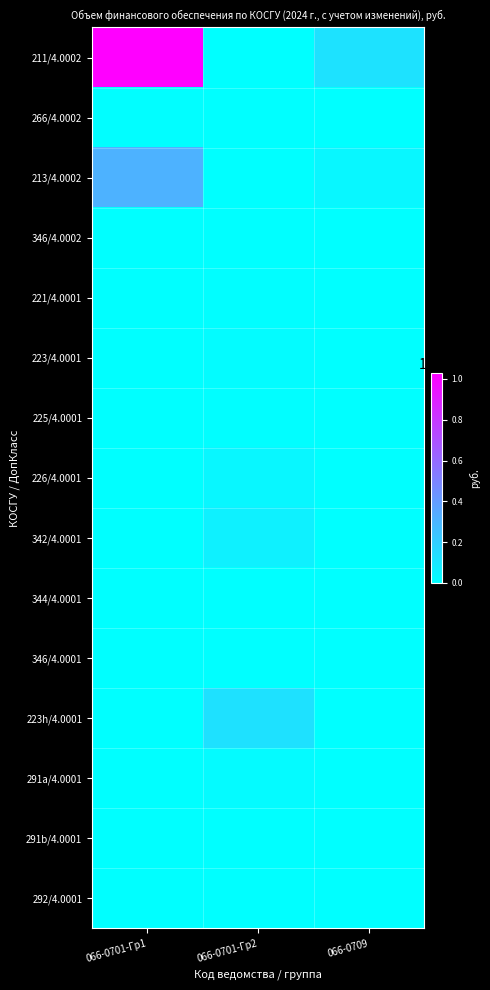

Between 066-0701-Гр1 and 066-0701-Гр2, which series saw the biggest shift?

211/4.0002